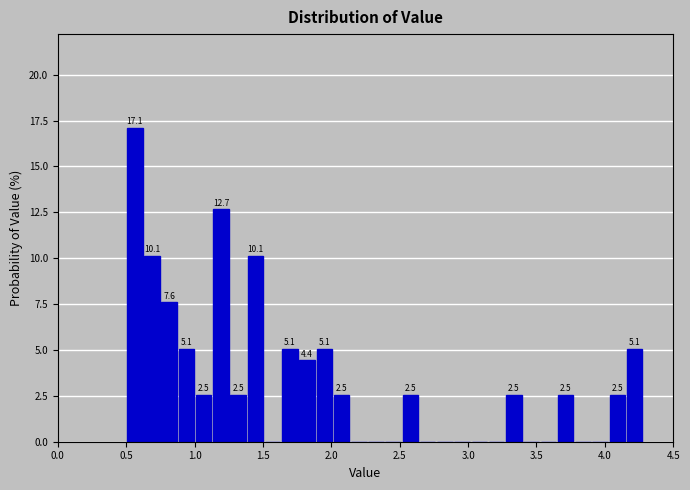

Around what value on the x-axis is the tallest bar? Give the approximate position of its centre, as read against the axis.

0.55